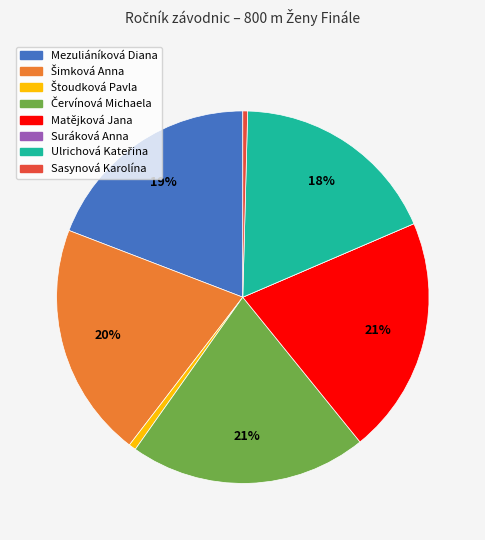

To the nearest percent, what portion does Matějková Jana represent?

21%